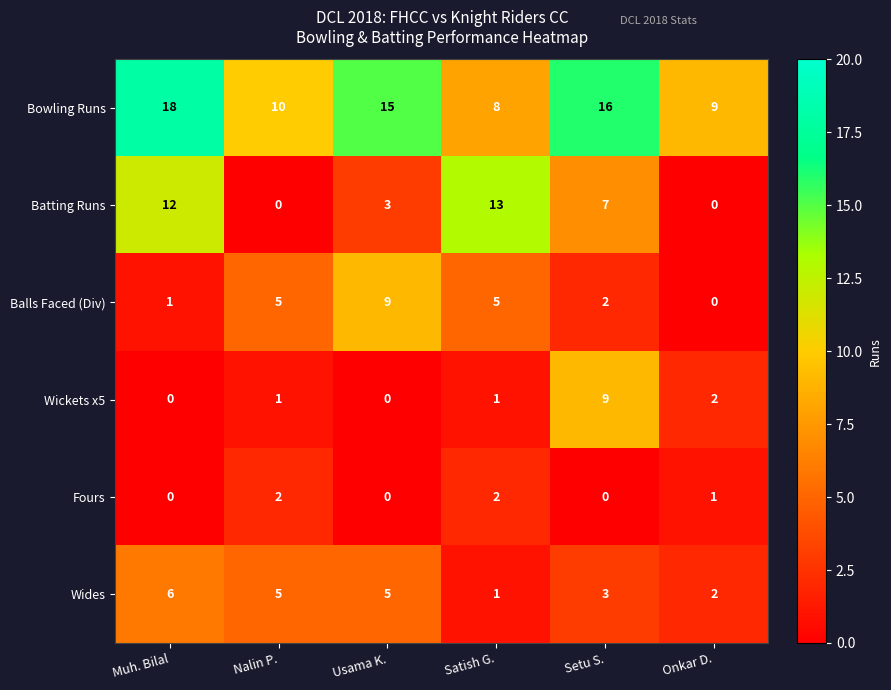

The value of Batting Runs at Satish G. is 19. True or false?

False